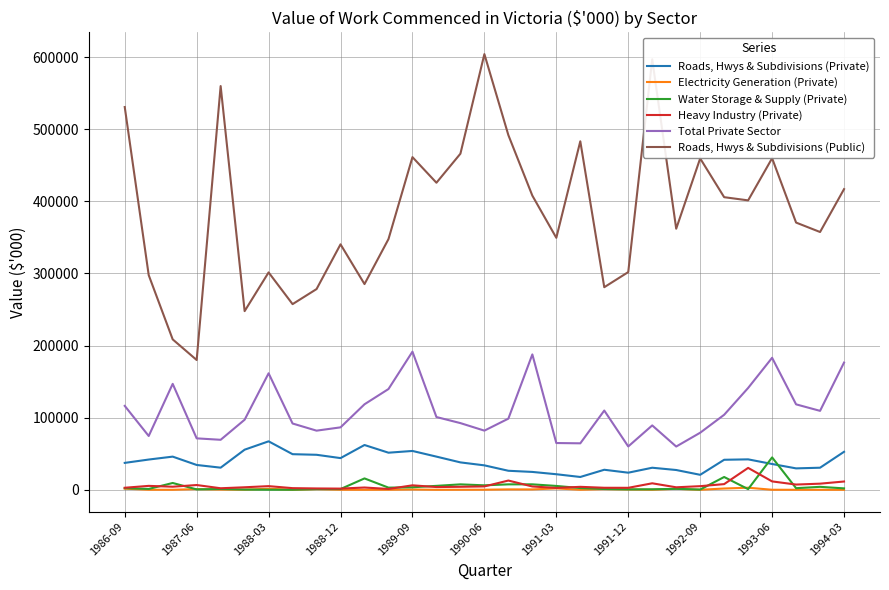

What is the greatest value displayed?

604270